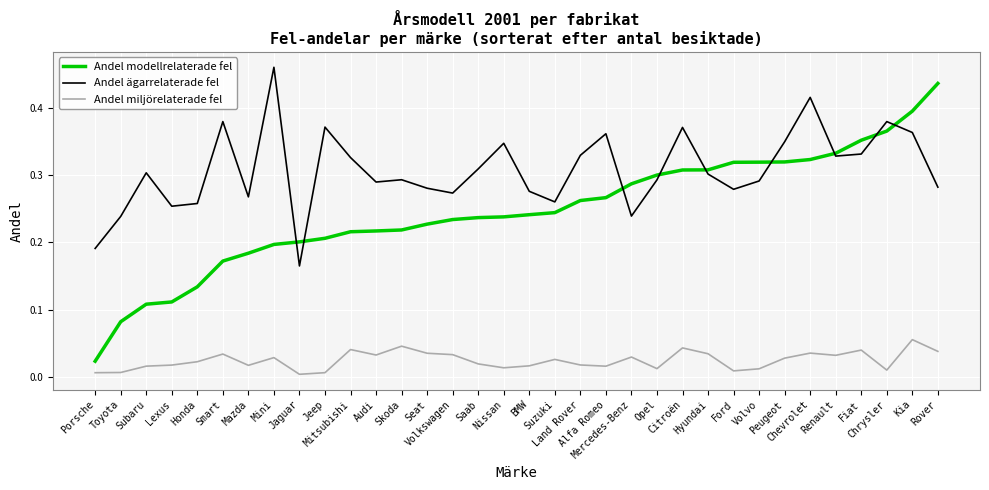

At how many categories does at least one series exceed 0?

34